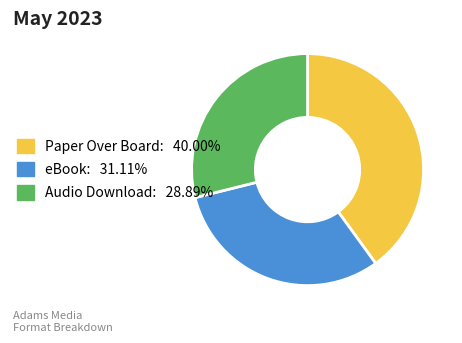

How many slices are in this pie chart?

3